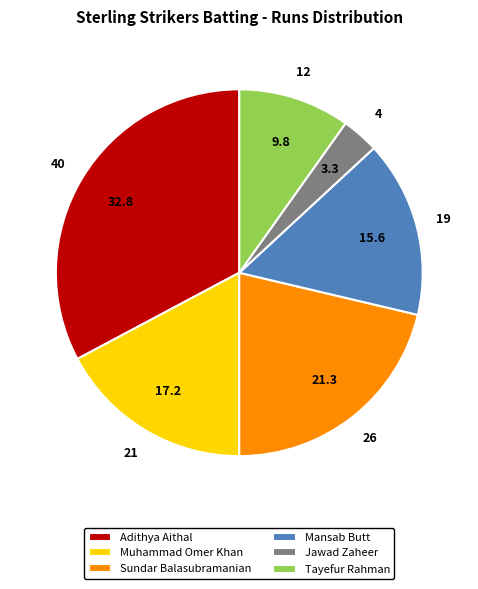

The Sundar Balasubramanian slice represents 8% of the pie. True or false?

False